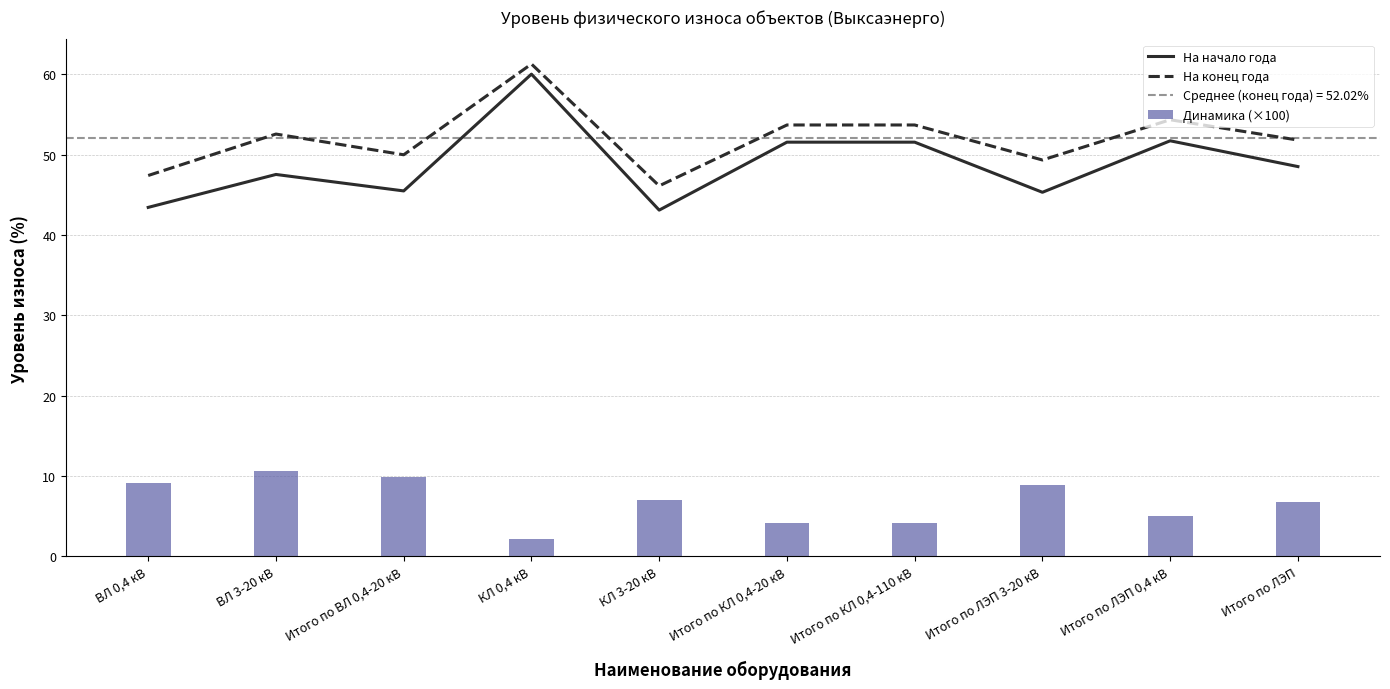

Reading left to right, transcribe all the data shown in this chart.

На начало года: ВЛ 0,4 кВ=43.4	ВЛ 3-20 кВ=47.5	Итого по ВЛ 0,4-20 кВ=45.5	КЛ 0,4 кВ=60.0	КЛ 3-20 кВ=43.1	Итого по КЛ 0,4-20 кВ=51.5	Итого по КЛ 0,4-110 кВ=51.5	Итого по ЛЭП 3-20 кВ=45.3	Итого по ЛЭП 0,4 кВ=51.7	Итого по ЛЭП=48.5
На конец года: ВЛ 0,4 кВ=47.4	ВЛ 3-20 кВ=52.6	Итого по ВЛ 0,4-20 кВ=50.0	КЛ 0,4 кВ=61.3	КЛ 3-20 кВ=46.1	Итого по КЛ 0,4-20 кВ=53.7	Итого по КЛ 0,4-110 кВ=53.7	Итого по ЛЭП 3-20 кВ=49.3	Итого по ЛЭП 0,4 кВ=54.3	Итого по ЛЭП=51.8
Динамика (×100): ВЛ 0,4 кВ=9.1	ВЛ 3-20 кВ=10.6	Итого по ВЛ 0,4-20 кВ=9.9	КЛ 0,4 кВ=2.1	КЛ 3-20 кВ=7.0	Итого по КЛ 0,4-20 кВ=4.2	Итого по КЛ 0,4-110 кВ=4.2	Итого по ЛЭП 3-20 кВ=8.9	Итого по ЛЭП 0,4 кВ=5.1	Итого по ЛЭП=6.8